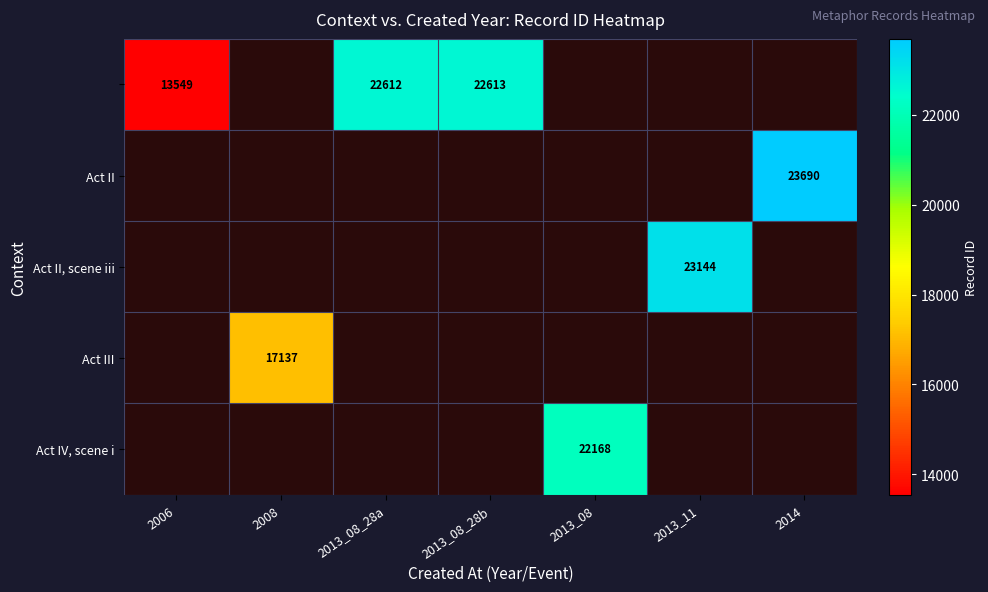

What is the greatest value displayed?

23690.0